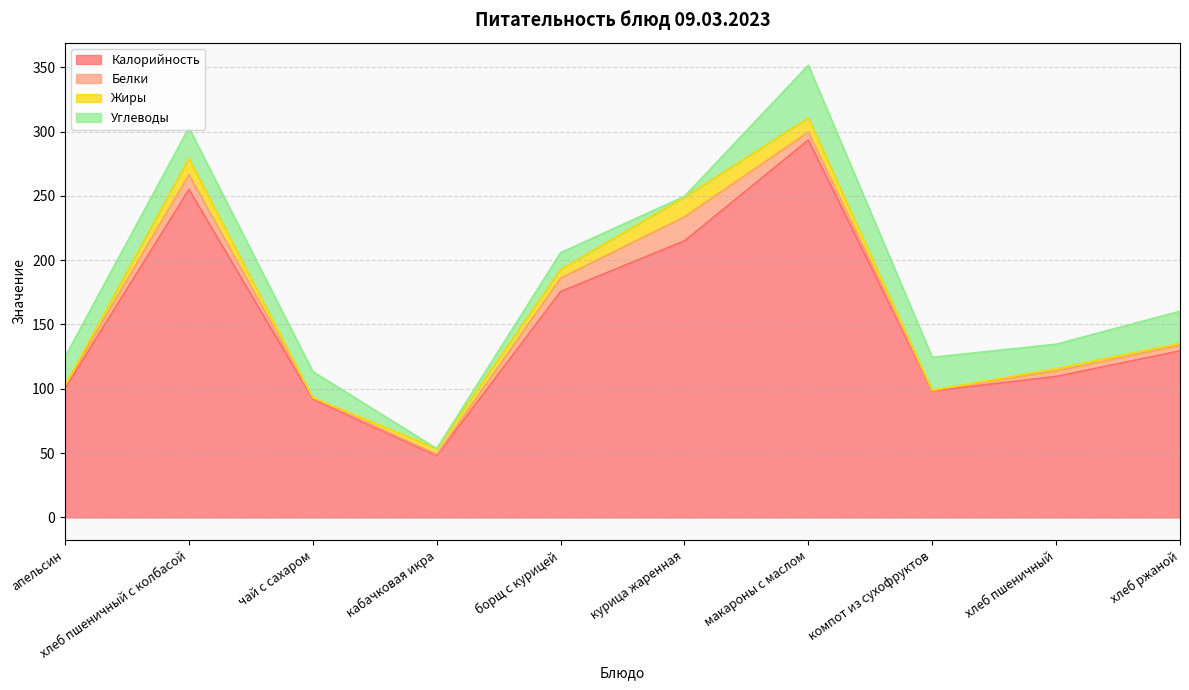

Reading right to left, transcribe all the data shown in this chart.

Калорийность: 129.5	109.6	98.4	293.4	215.0	175.6	48.0	92.0	255.0	100.3
Белки: 4.2	4.3	0.5	6.1	18.7	10.4	1.0	1.0	11.5	2.4
Жиры: 1.6	1.8	0.0	11.0	15.3	6.7	4.5	0.2	12.6	0.0
Углеводы: 24.9	19.0	25.7	41.0	0.6	13.0	0.0	20.2	23.8	22.2